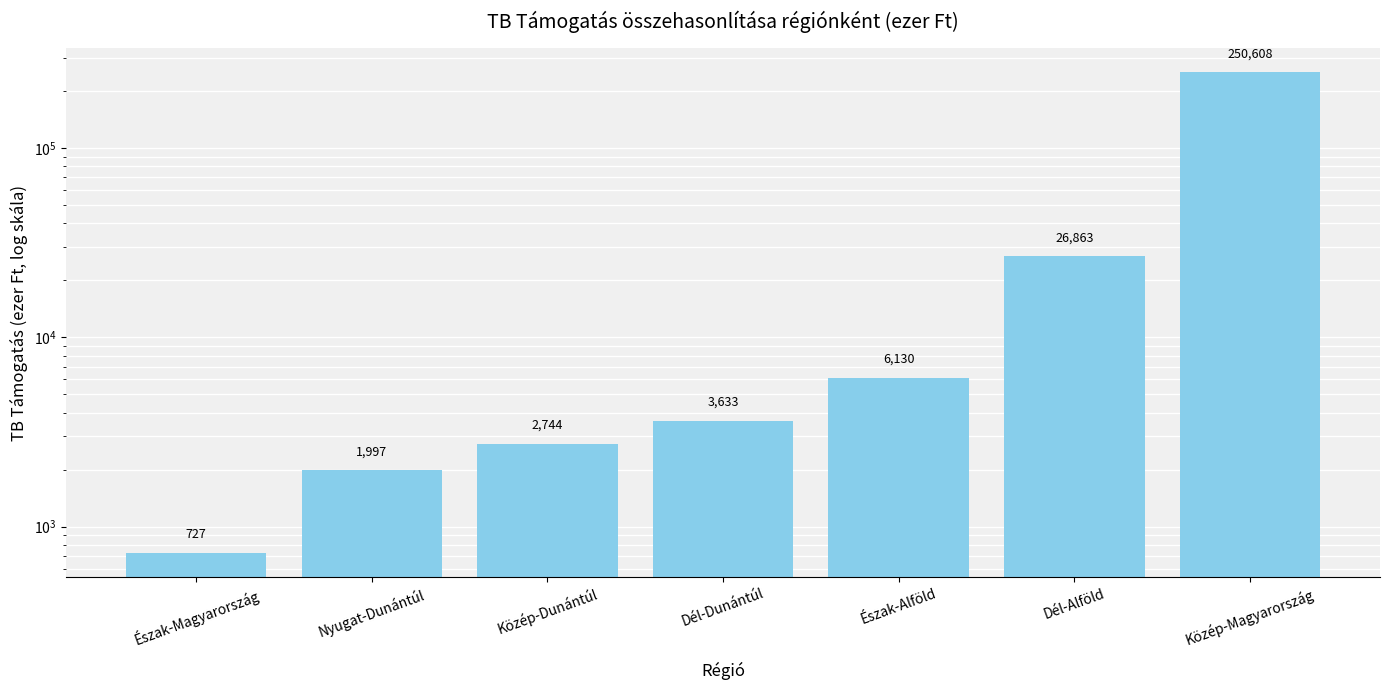

Which category has the highest value across all series?

Közép-Magyarország